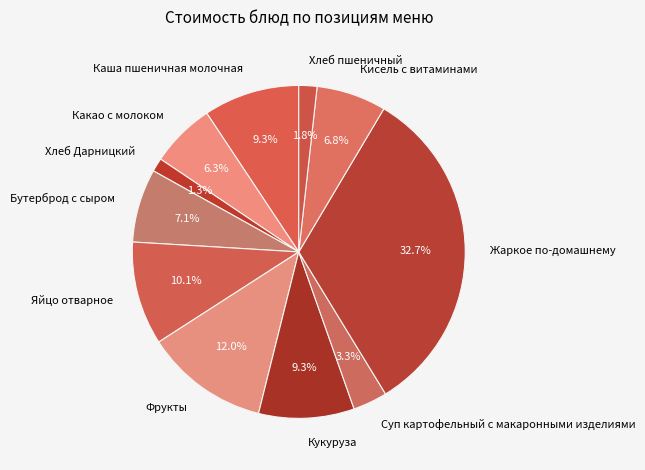

Count the number of slices in the pie.

11